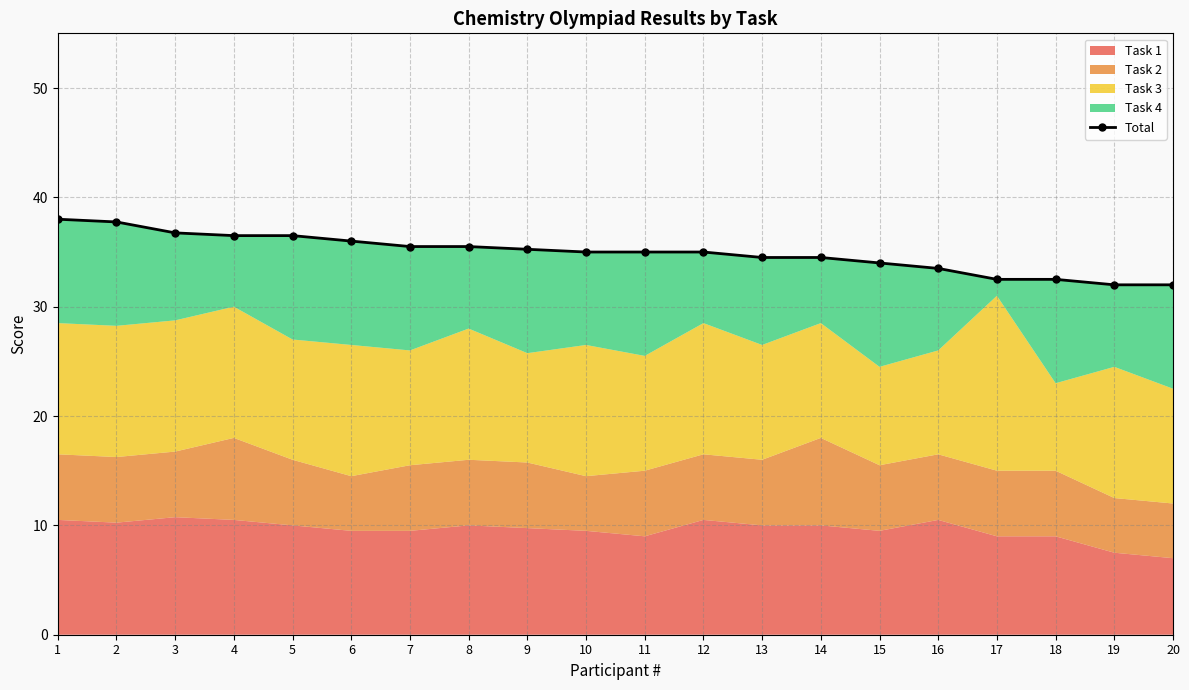

Does the chart have visible grid lines?

Yes